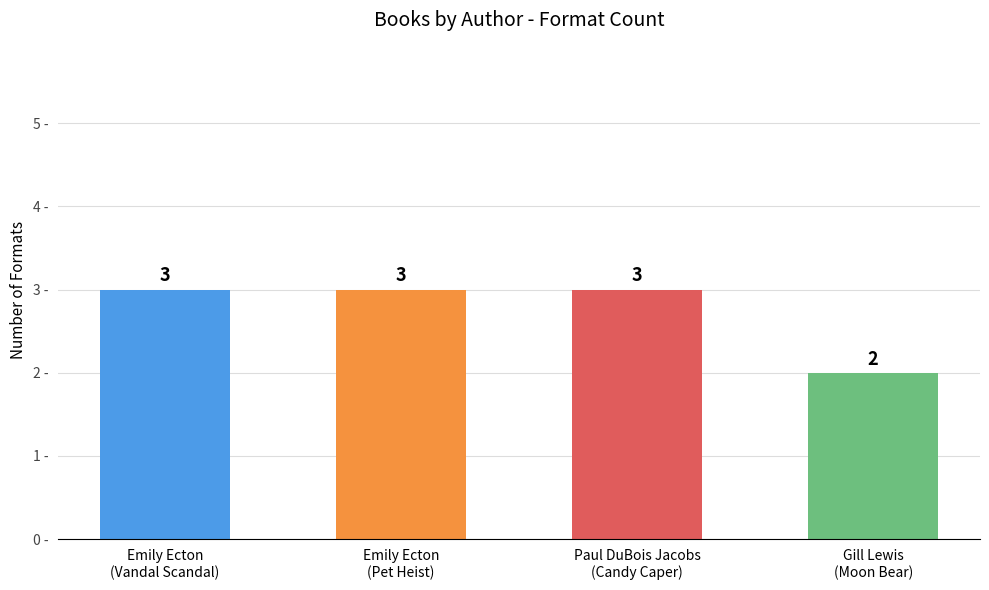

What is the maximum value shown in the chart?

3